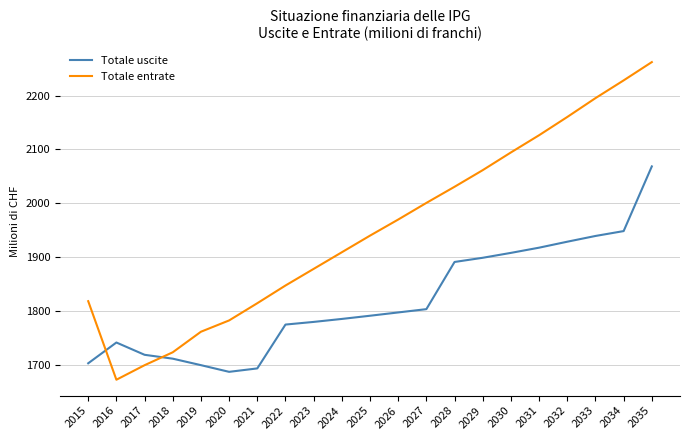

Which category has the highest value in the Totale uscite series?

2035